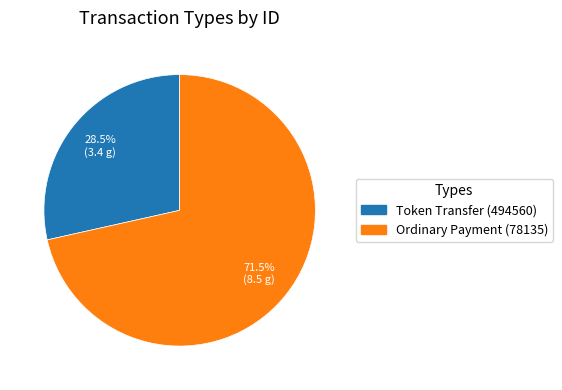

What is the ratio of the value at Ordinary Payment (78135) to the value at Token Transfer (494560)?

2.5